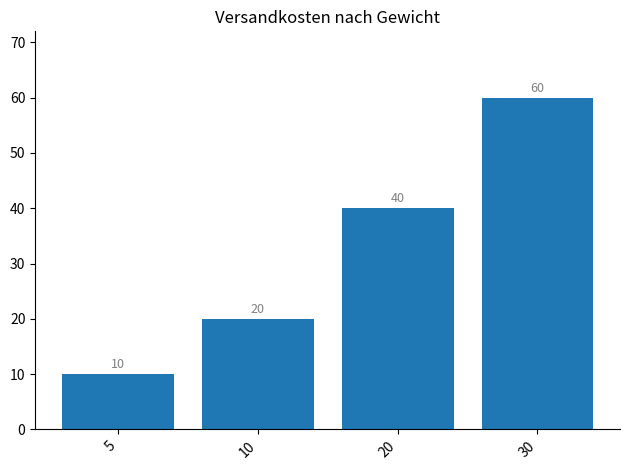

Reading right to left, transcribe all the data shown in this chart.

60	40	20	10